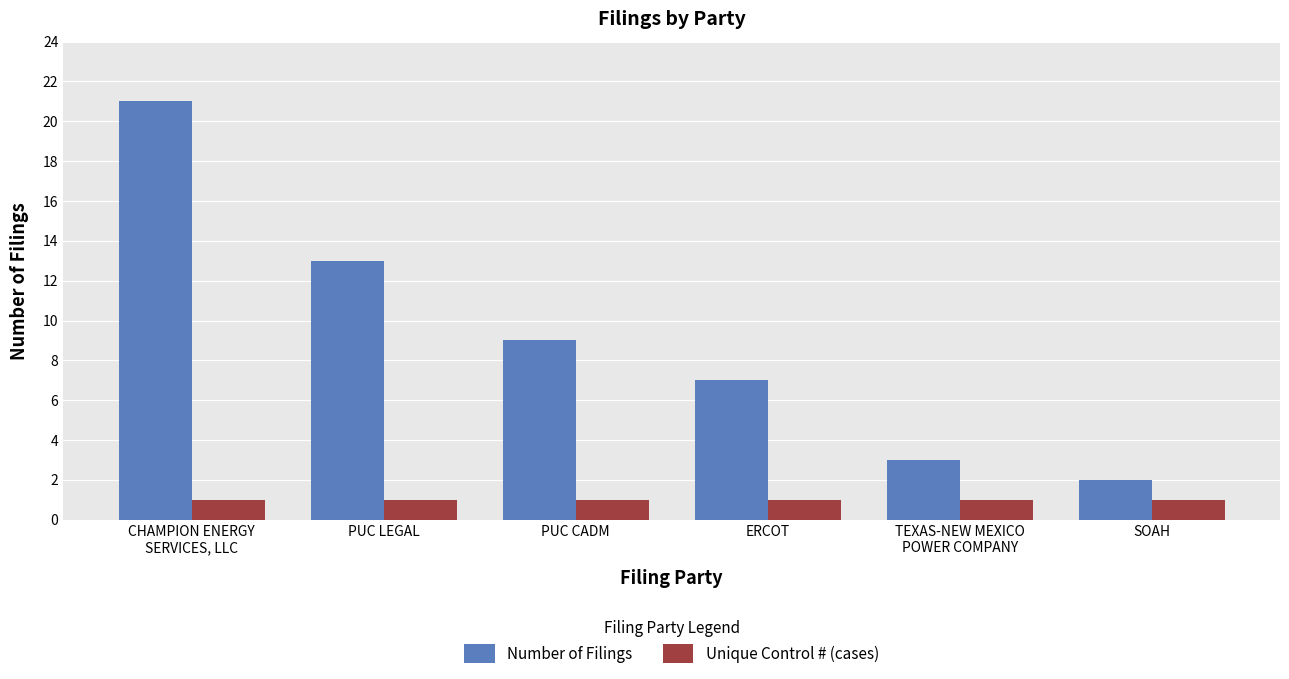

What is the label of the 3rd bar from the left?

PUC CADM